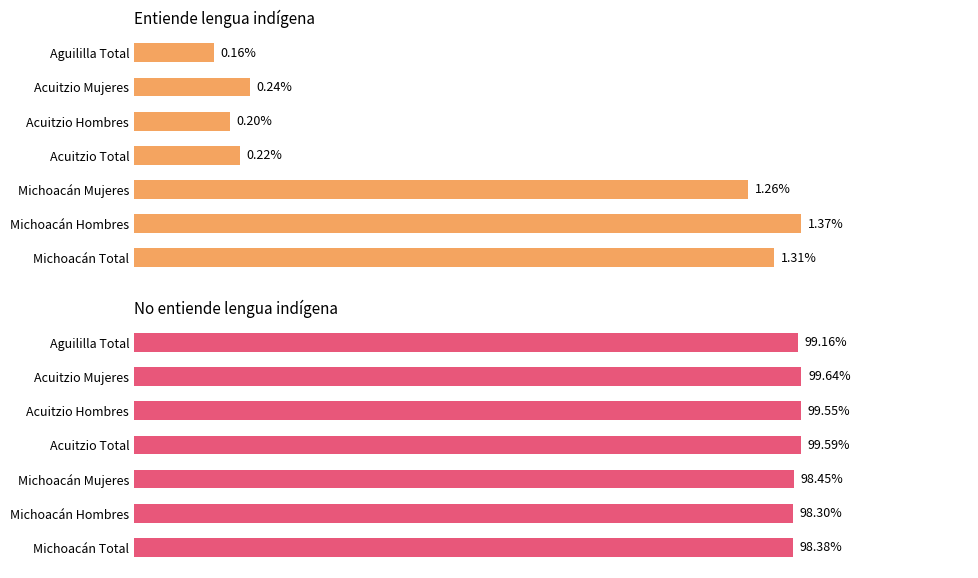

Reading right to left, what are all the values shown in this chart?

Entiende lengua indígena: 0.2	0.2	0.2	0.2	1.3	1.4	1.3
No entiende lengua indígena: 99.2	99.6	99.5	99.6	98.5	98.3	98.4